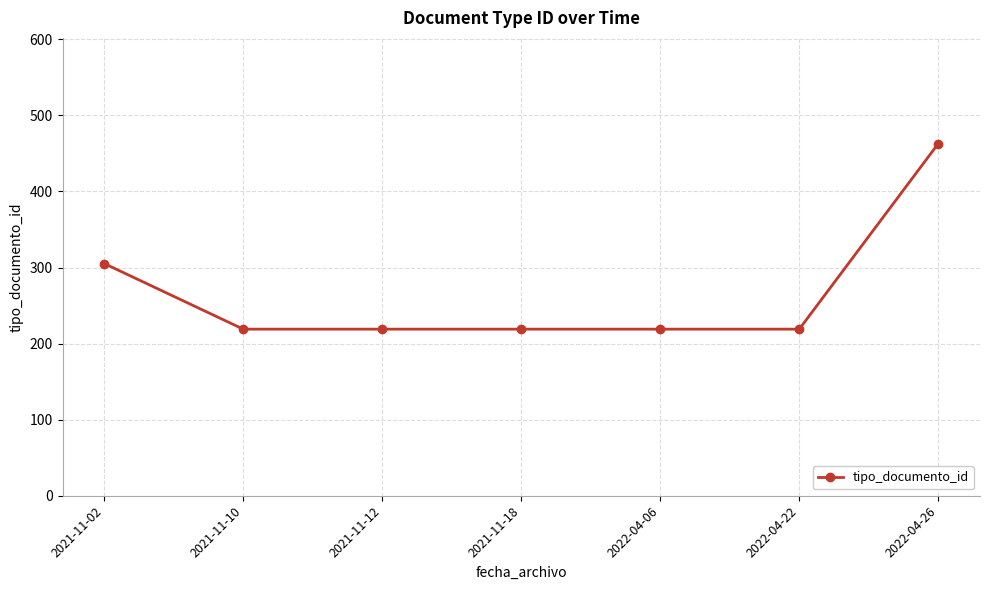

What is the value of the 6th point from the left?

219.0